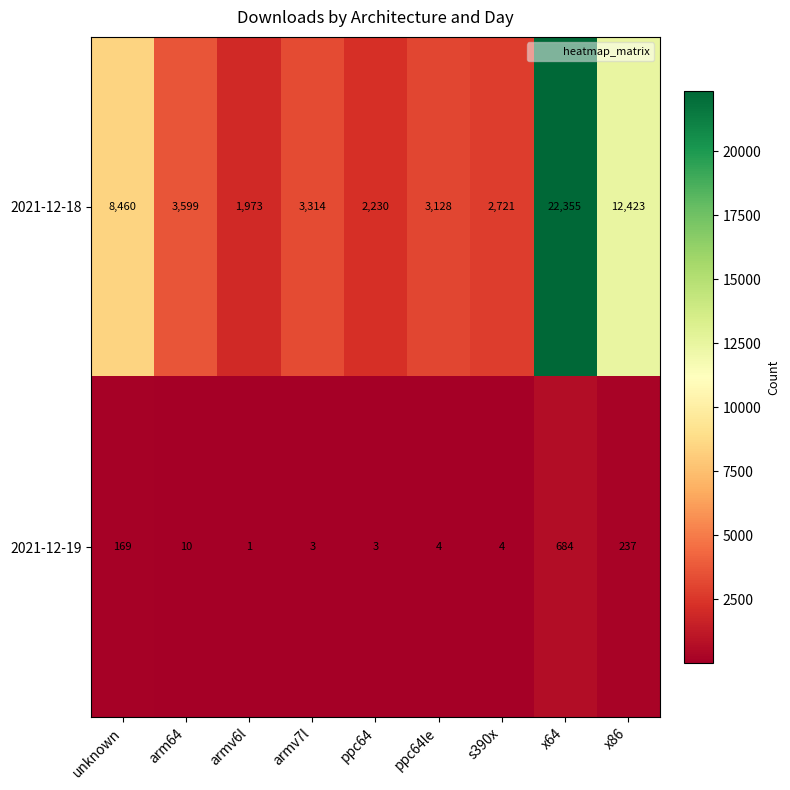

Count the number of categories in the chart.

9